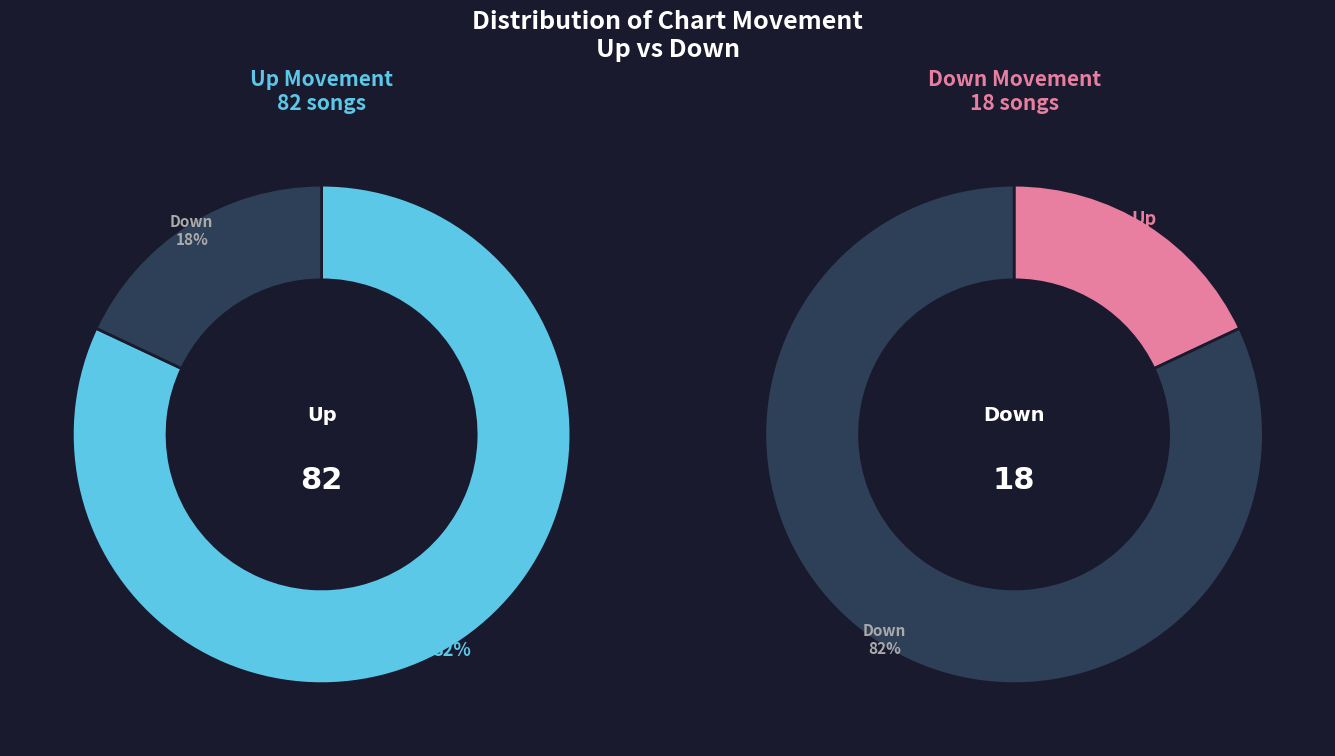

True or false: up accounts for 82% of the total.

True